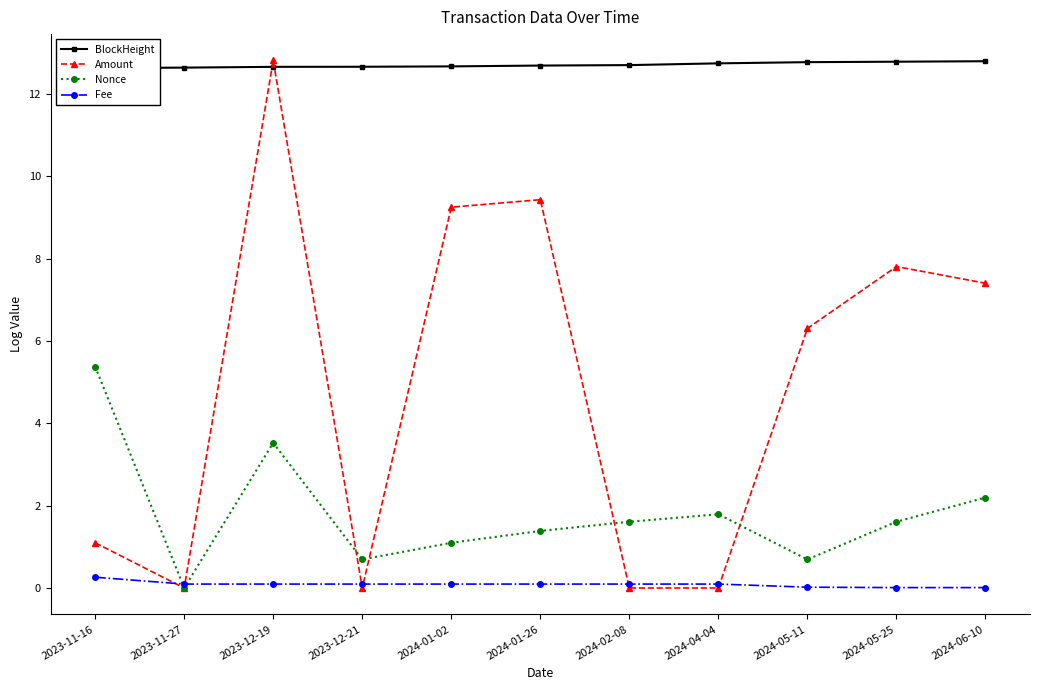

True or false: Fee has more than 2 points higher than both neighbors.

False